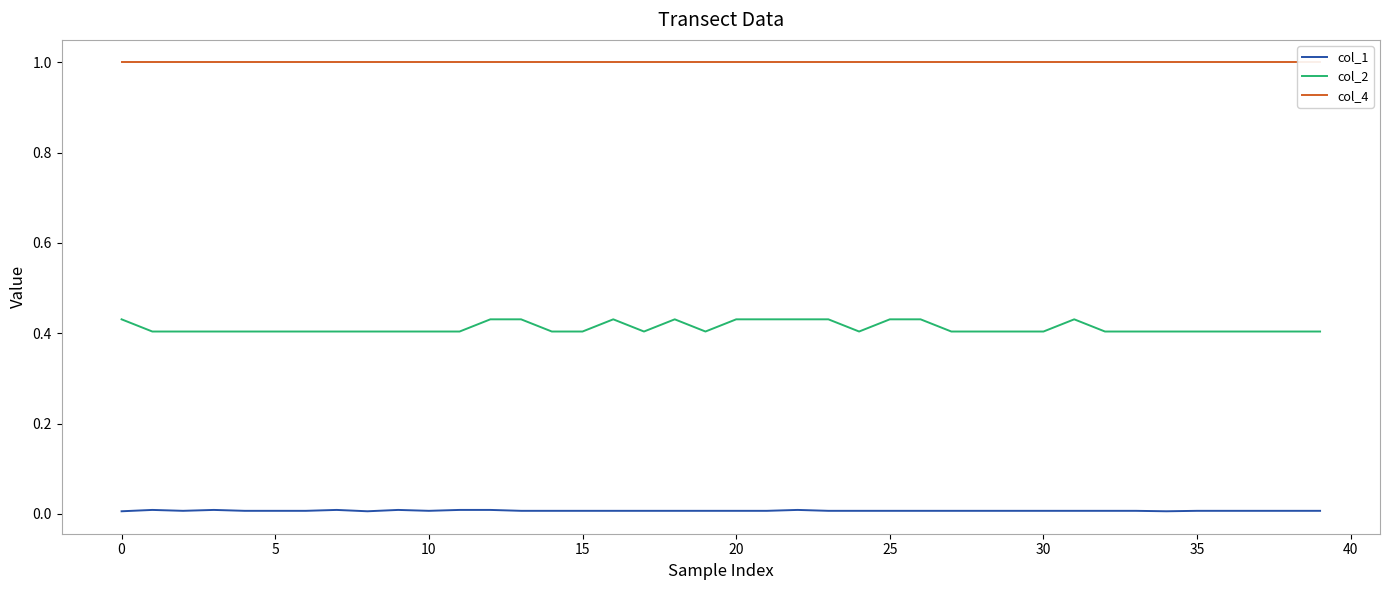

What is the sum of all col_4 values?

40.0